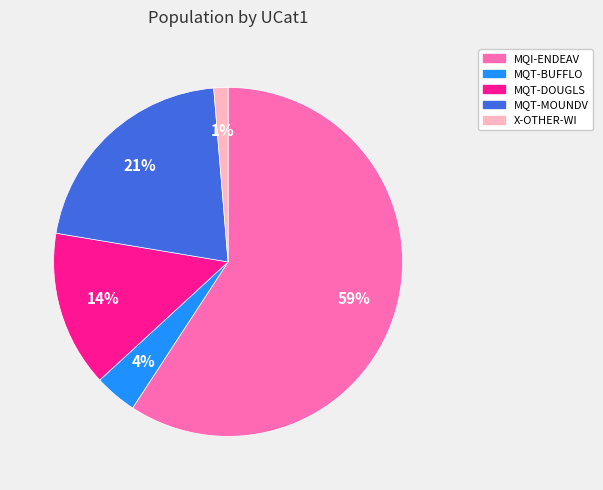

Is there any slice that represents more than half of the pie?

Yes